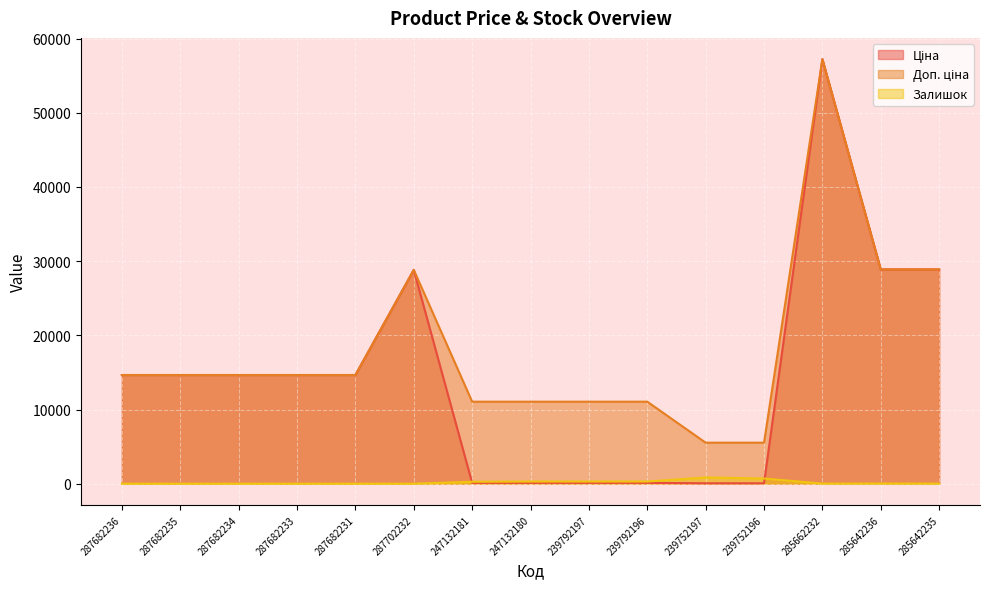

True or false: Залишок and Доп. ціна intersect in this chart.

False